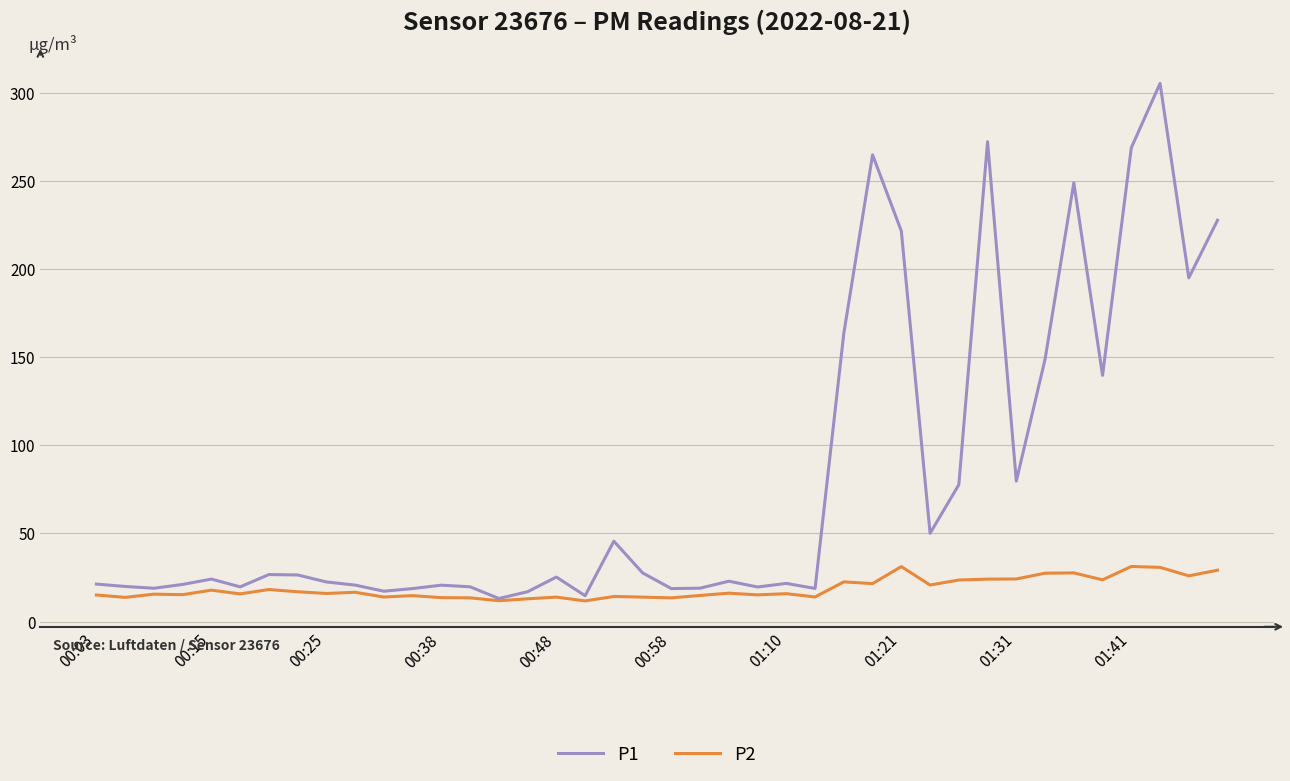

Which series has the largest total across all categories?

P1